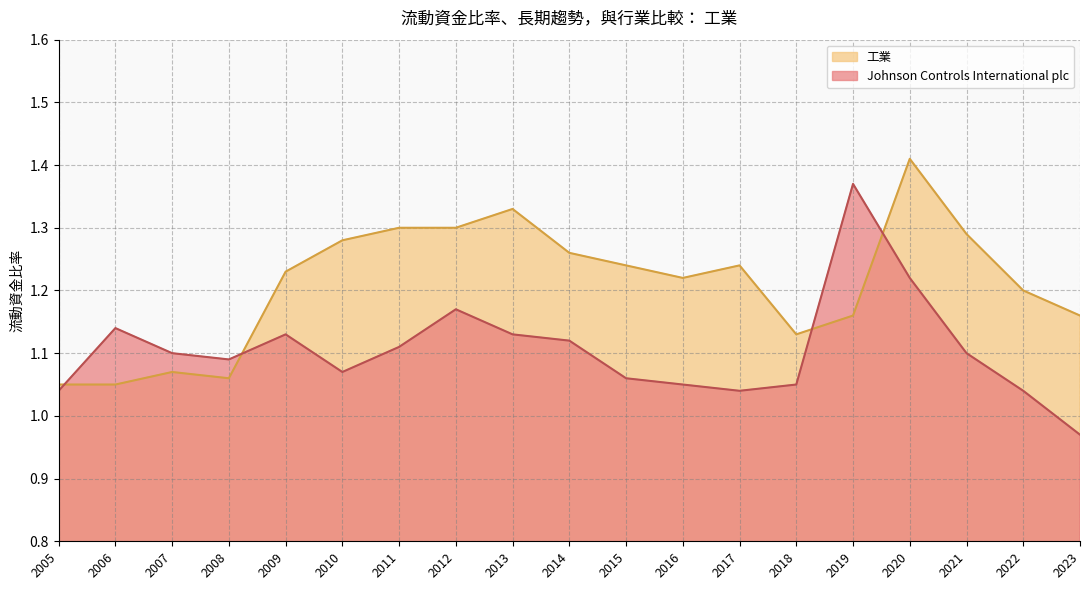

What is the difference between the maximum and minimum values in the Johnson Controls International plc series?

0.4